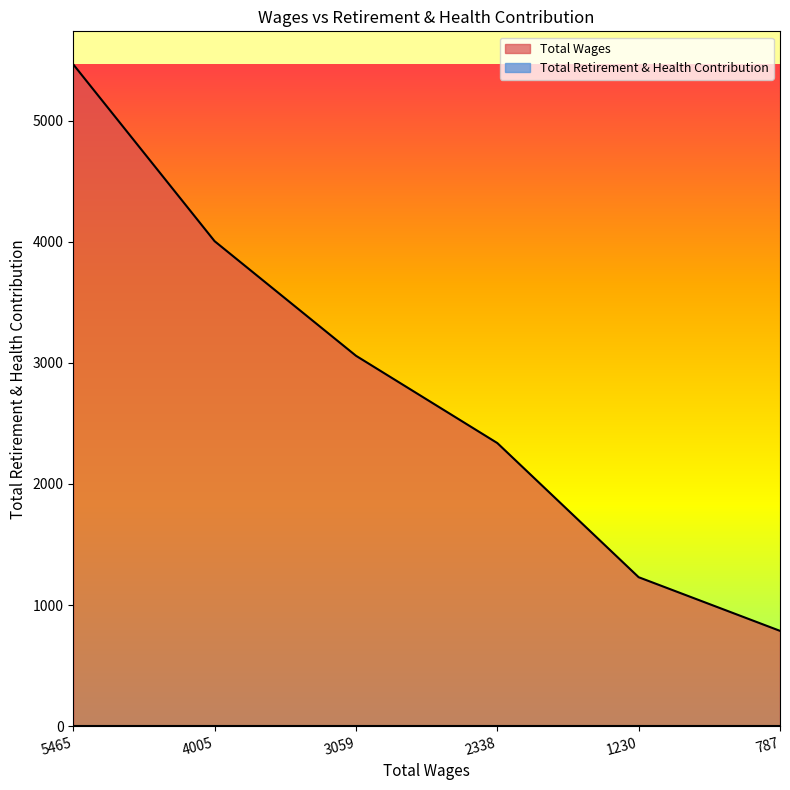

Reading left to right, what are all the values shown in this chart?

5465	4005	3059	2338	1230	787